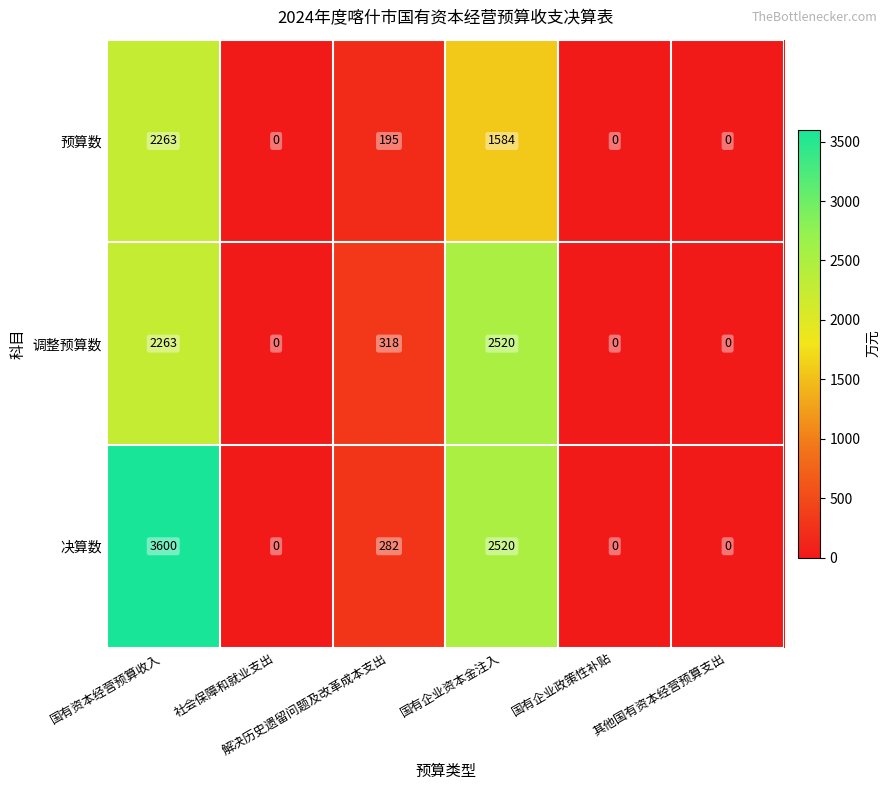

What is the difference between the maximum and minimum values in the 预算数 series?

2263